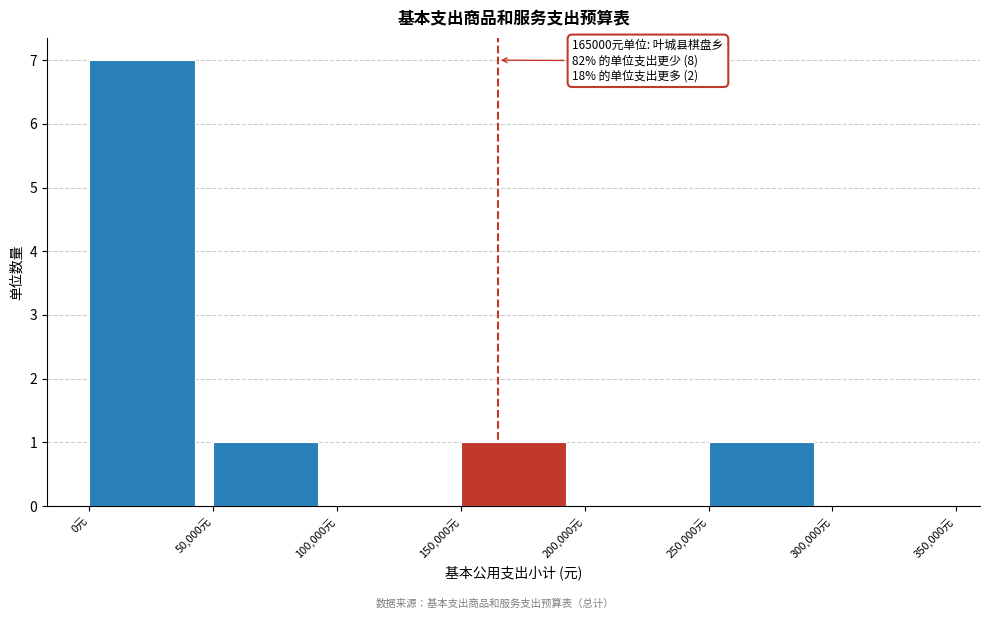

Which range on the x-axis has the tallest bar?

0 to 50000